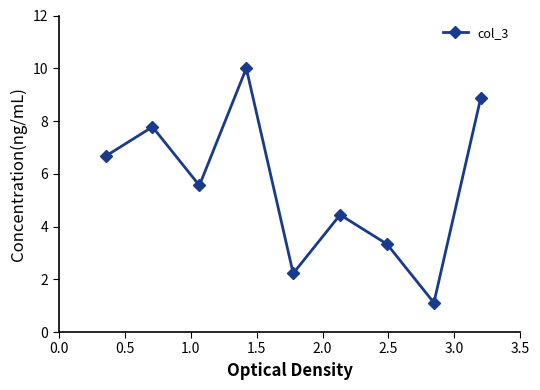

What is the difference between the second highest and second lowest values?

6.7